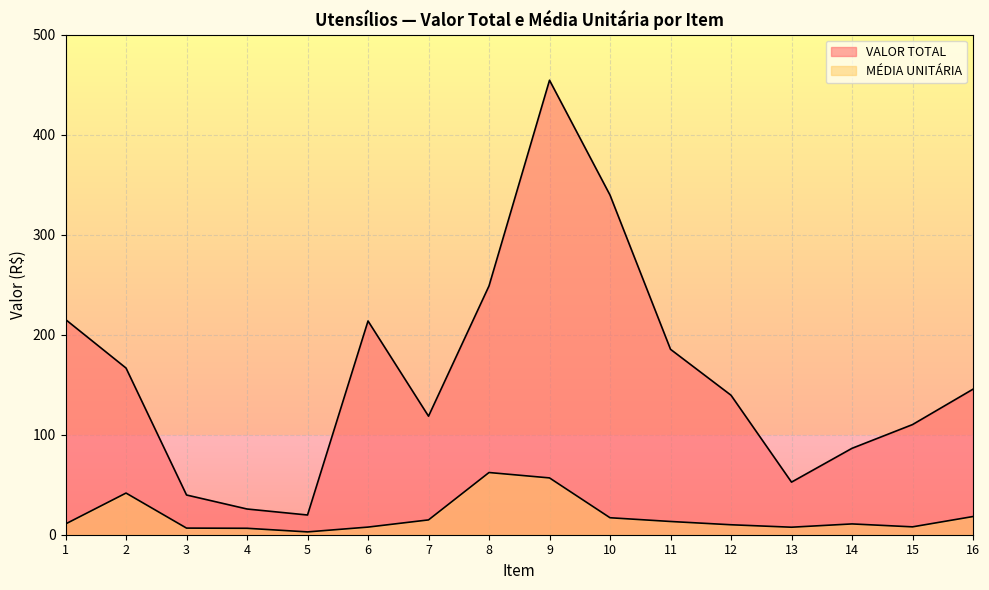

Which series has the largest range (max minus min)?

VALOR TOTAL